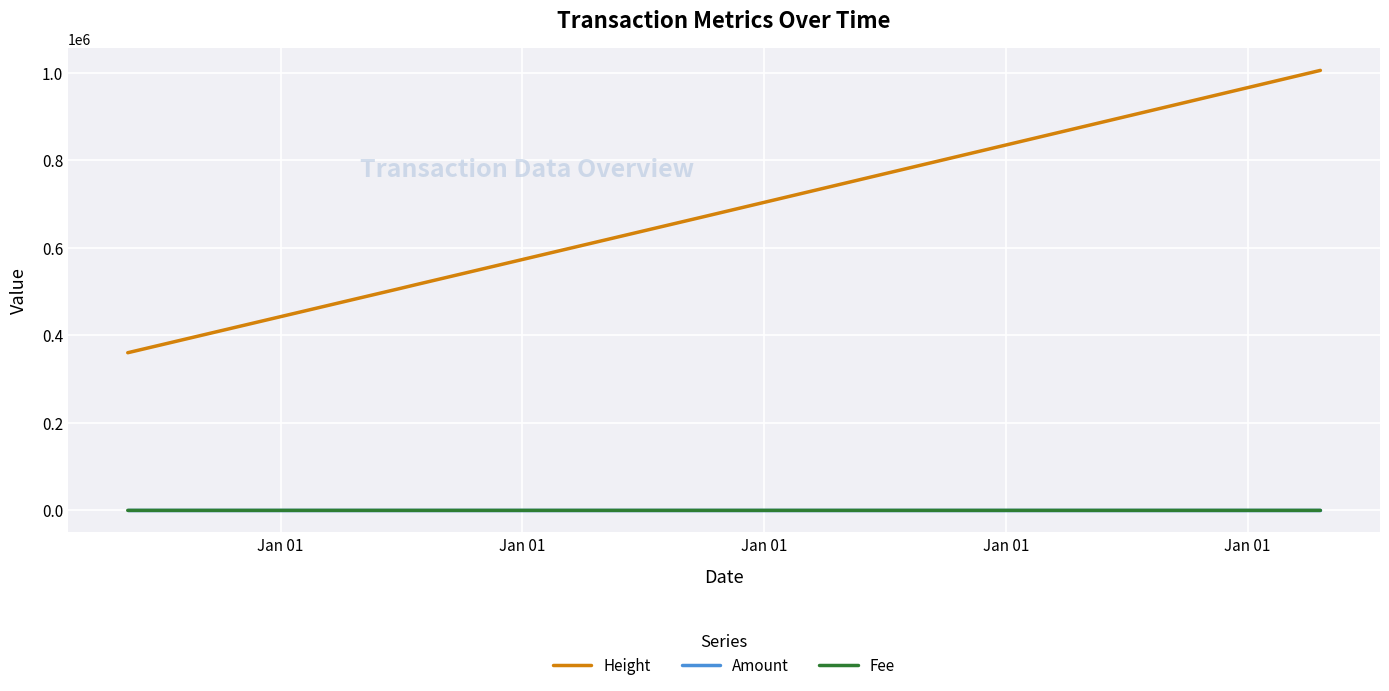

True or false: Height and Amount intersect in this chart.

False